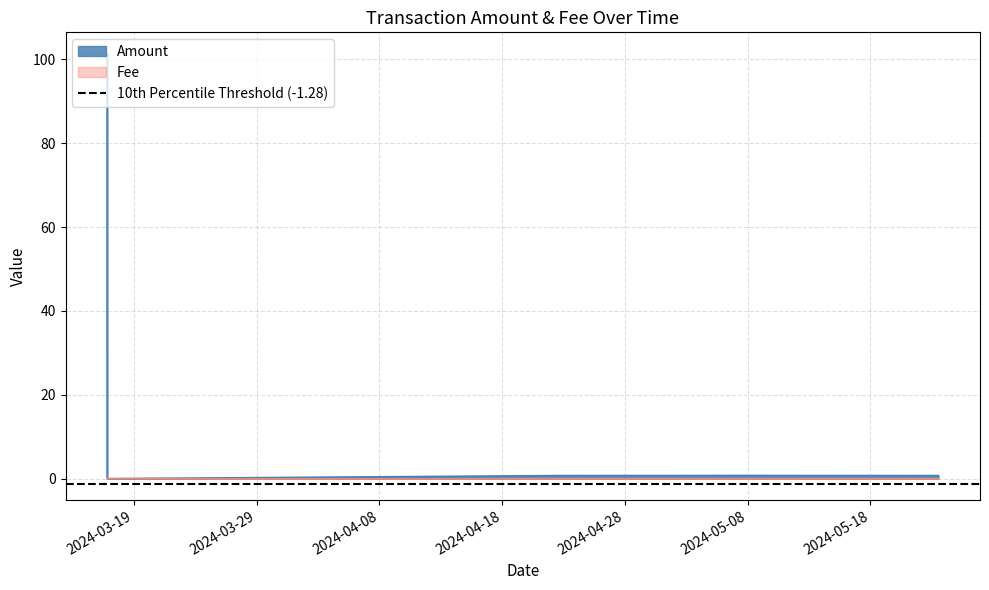

What is the label of the 2nd point from the left?

2024-03-16 19:27:00